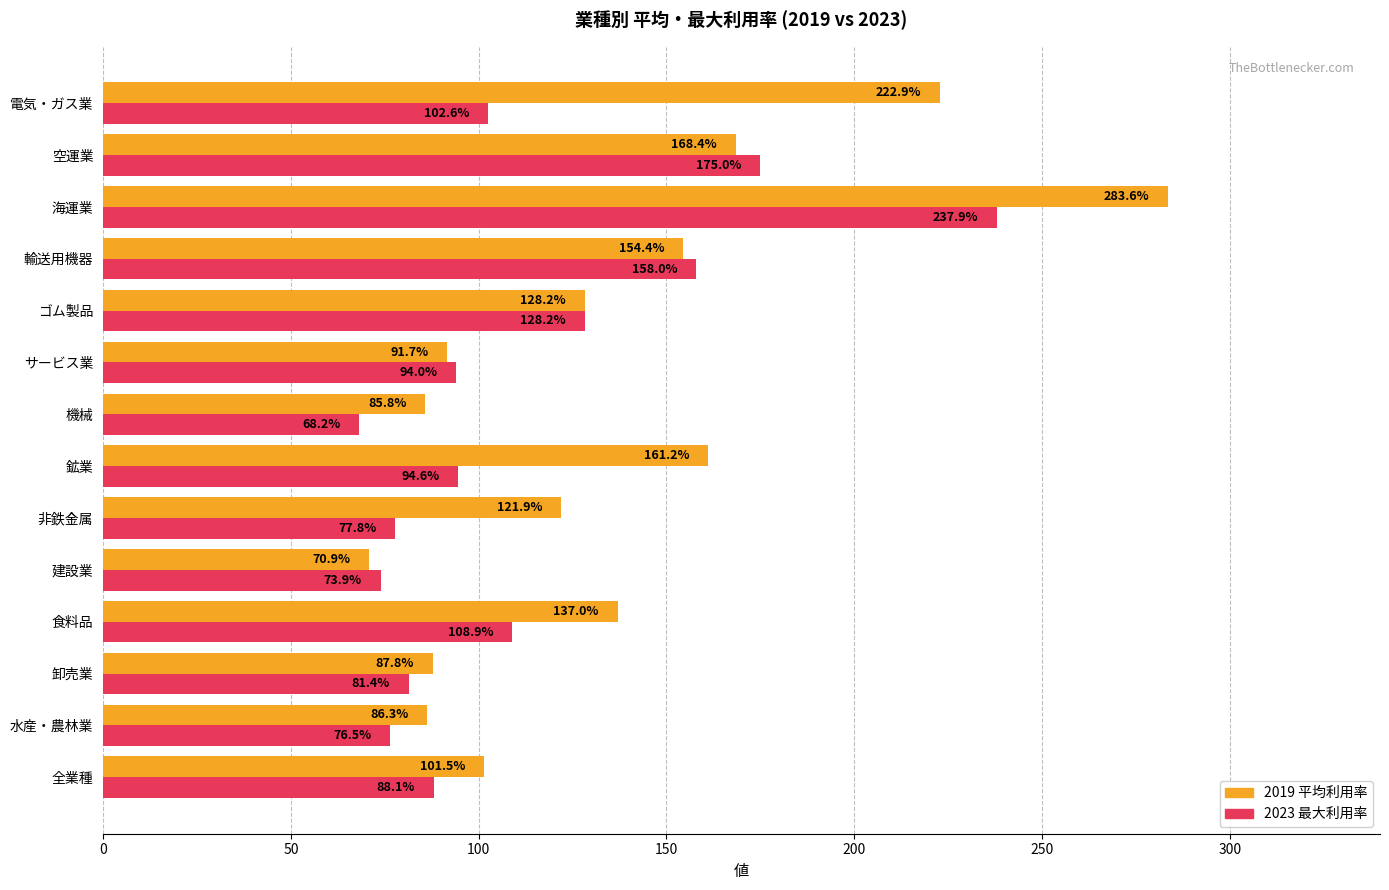

At which category is the sum across all series the highest?

海運業